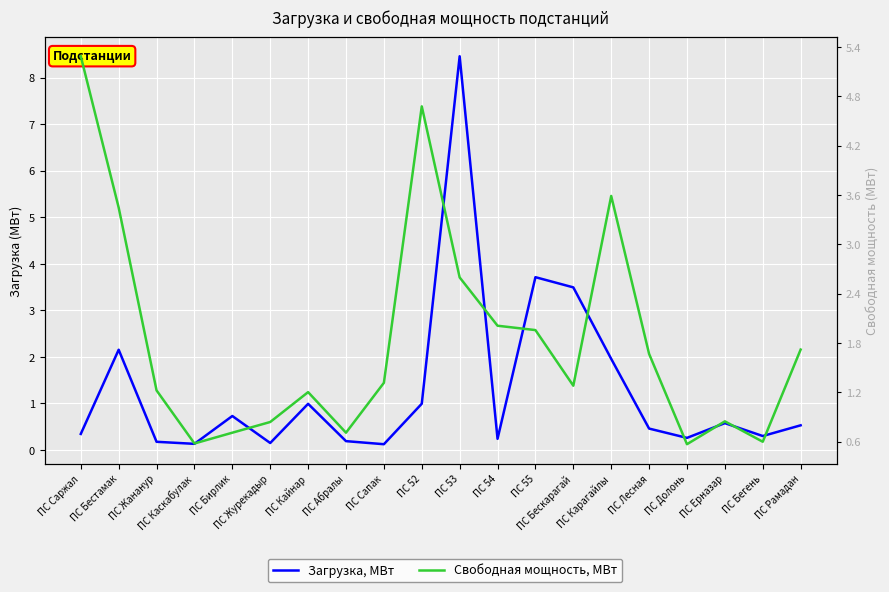

In Загрузка, МВт, how many points are lower than both neighbors (excluding endpoints)?

6